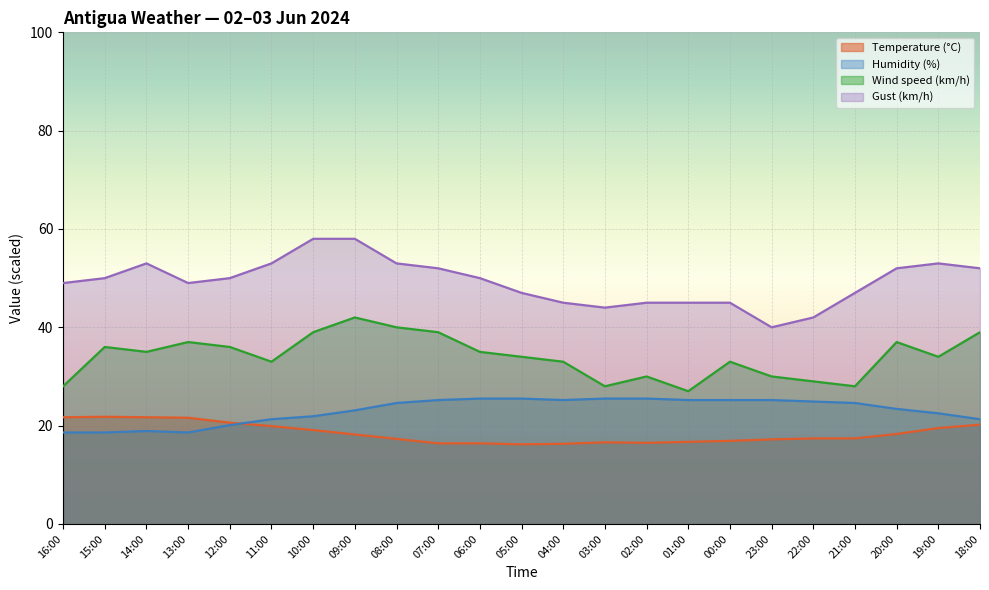

At how many categories does at least one series exceed 40?

22